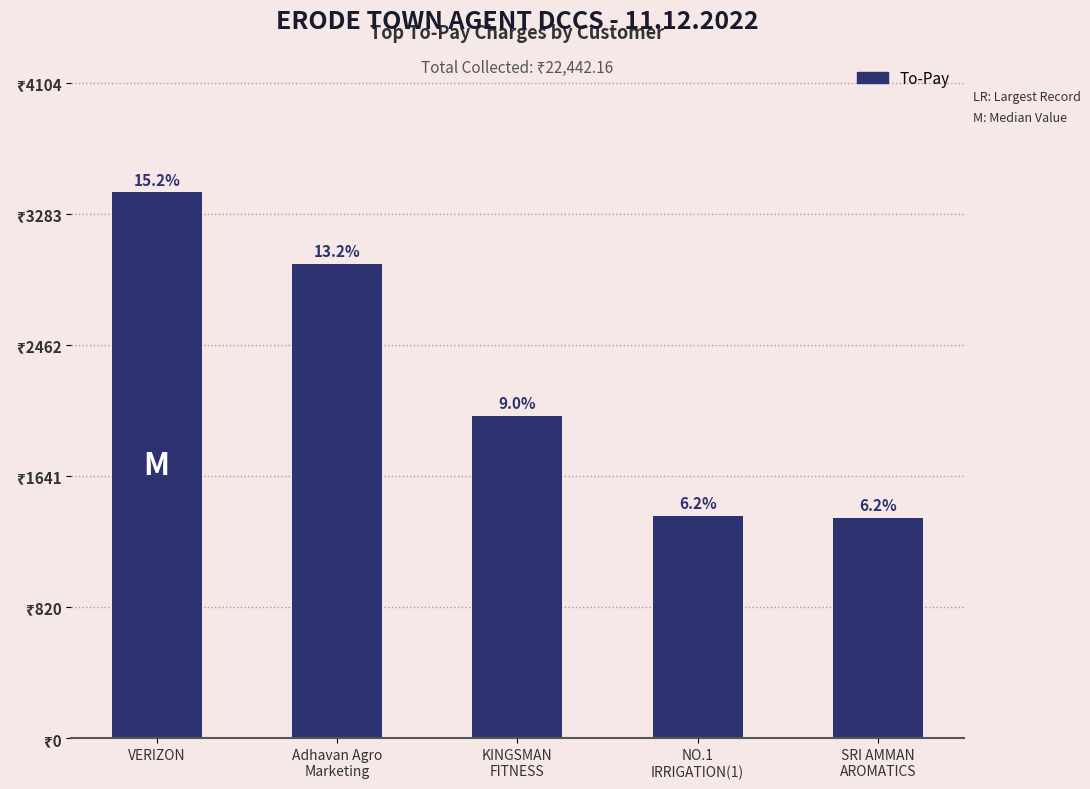

The chart shows a value of 3925.7 at Adhavan Agro
Marketing. True or false?

False